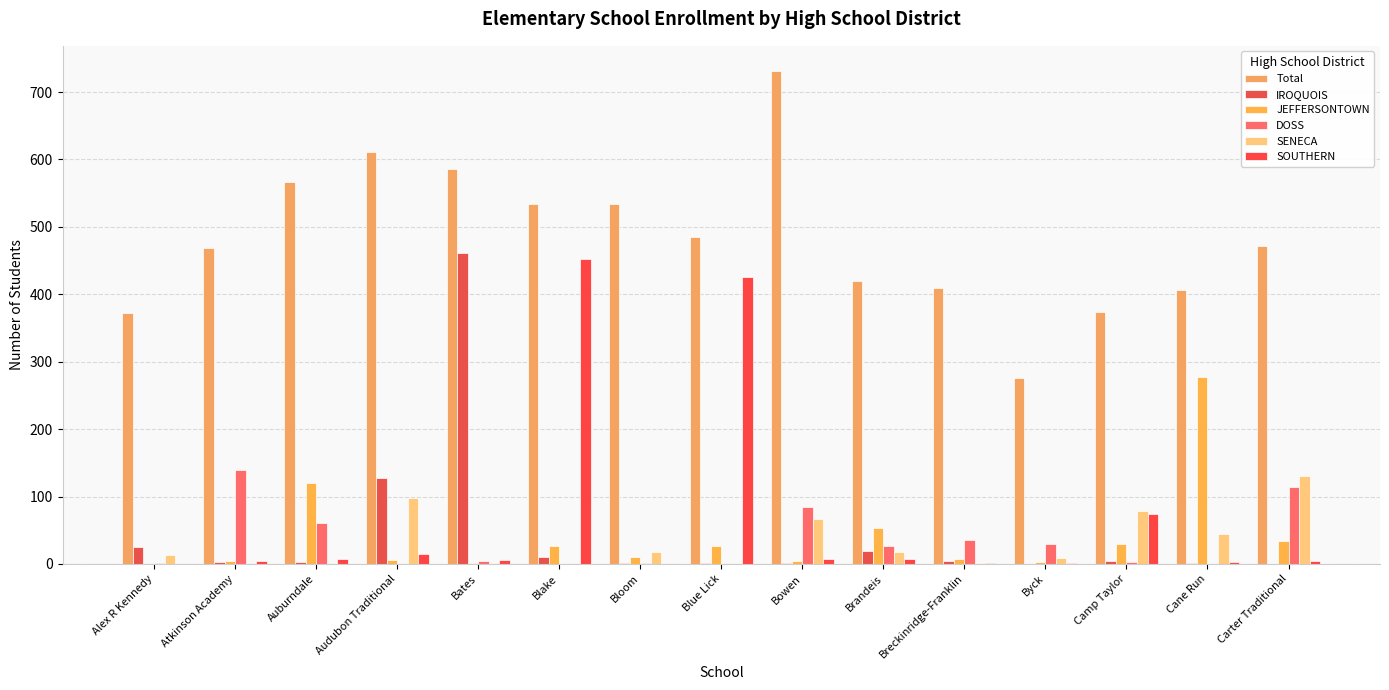

How many categories are shown in the chart?

15